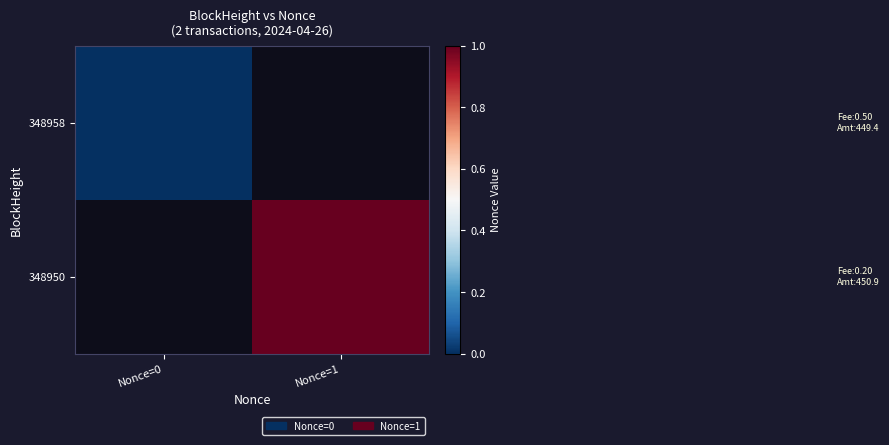

Read the 348950 value at Nonce=1.

1.0